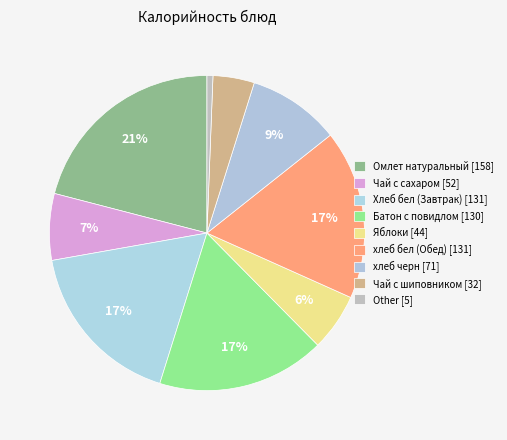

Count the number of slices in the pie.

9